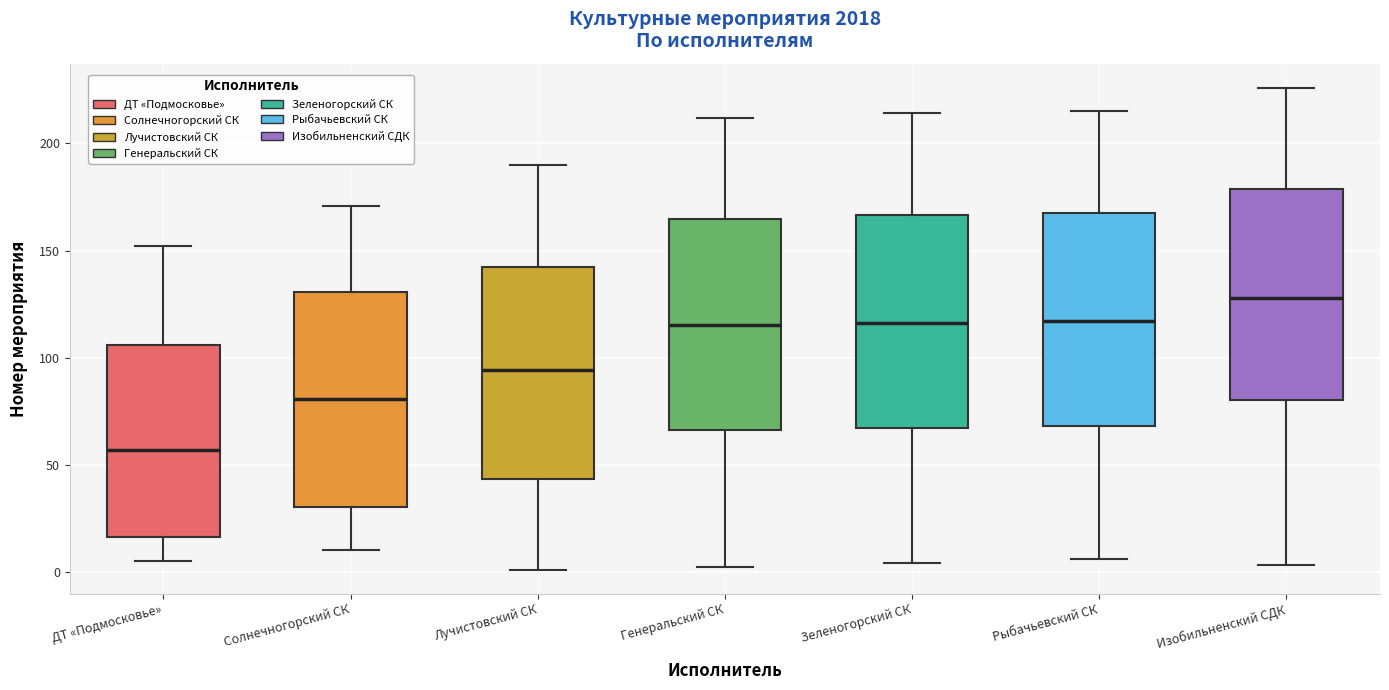

Reading left to right, transcribe this box plot: for each box, give where its median line is, the range the box spans, and where its two whiskers end, as read against the y-axis. The values are not printed on the chart, so give them approximately, as read against the axis.

ДТ «Подмосковье»: median 55, box 15 to 105, whiskers 5 to 150
Солнечногорский СК: median 80, box 30 to 130, whiskers 10 to 170
Лучистовский СК: median 95, box 45 to 145, whiskers 0 to 190
Генеральский СК: median 115, box 65 to 165, whiskers 0 to 210
Зеленогорский СК: median 115, box 65 to 165, whiskers 5 to 215
Рыбачьевский СК: median 115, box 70 to 170, whiskers 5 to 215
Изобильненский СДК: median 130, box 80 to 180, whiskers 5 to 225